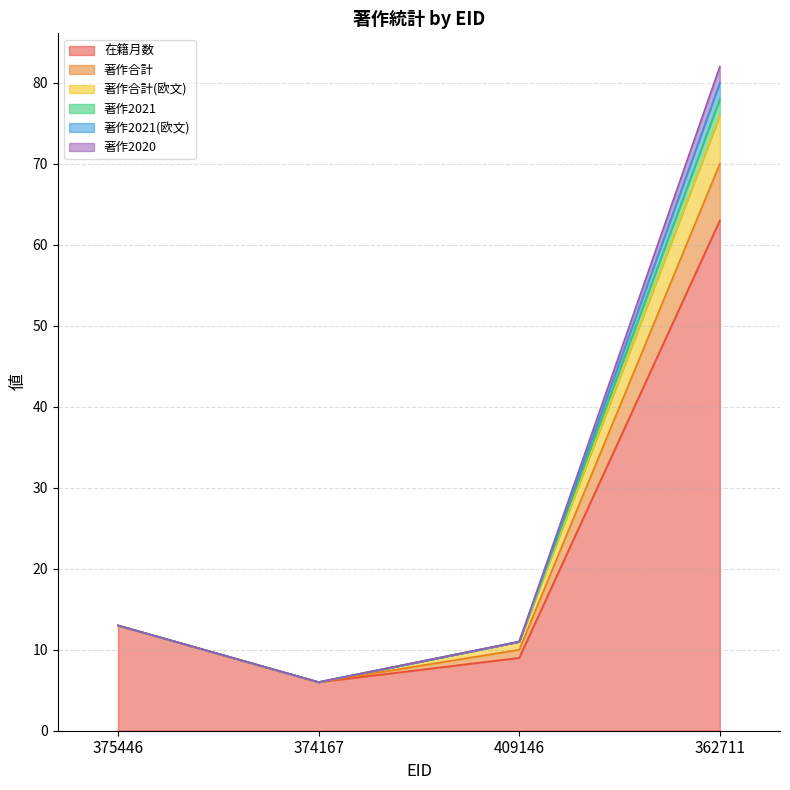

At which category does the chart reach its minimum across all series?

374167